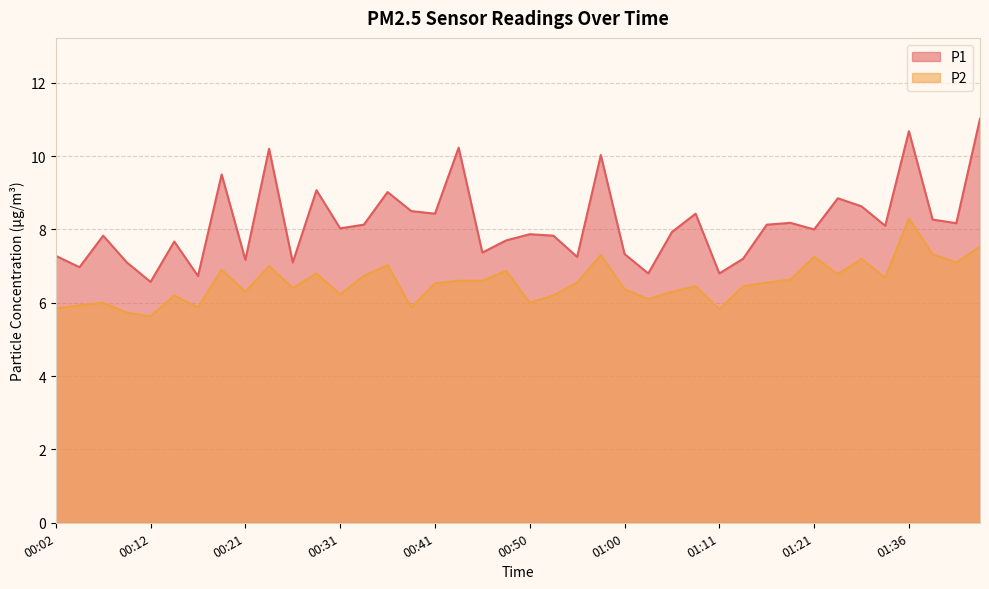

What is the label of the 21st point from the left?

00:50